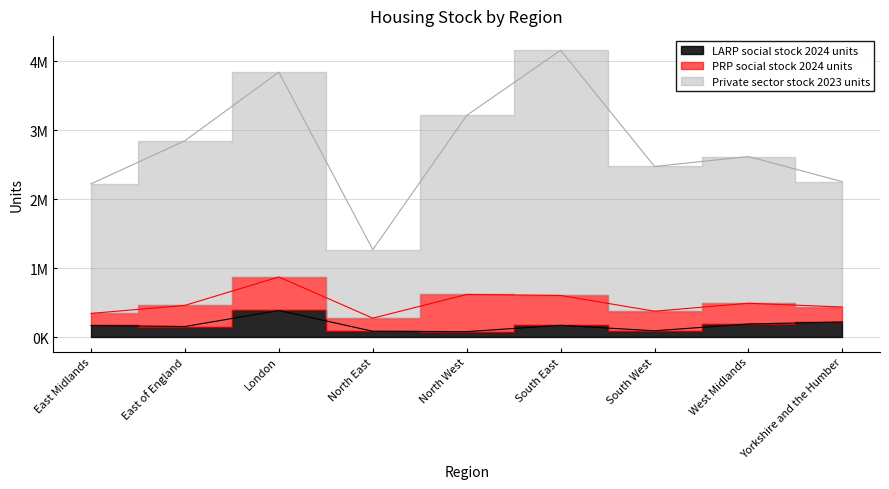

True or false: Private sector stock 2023 units has a value of 2223611 at East Midlands.

True